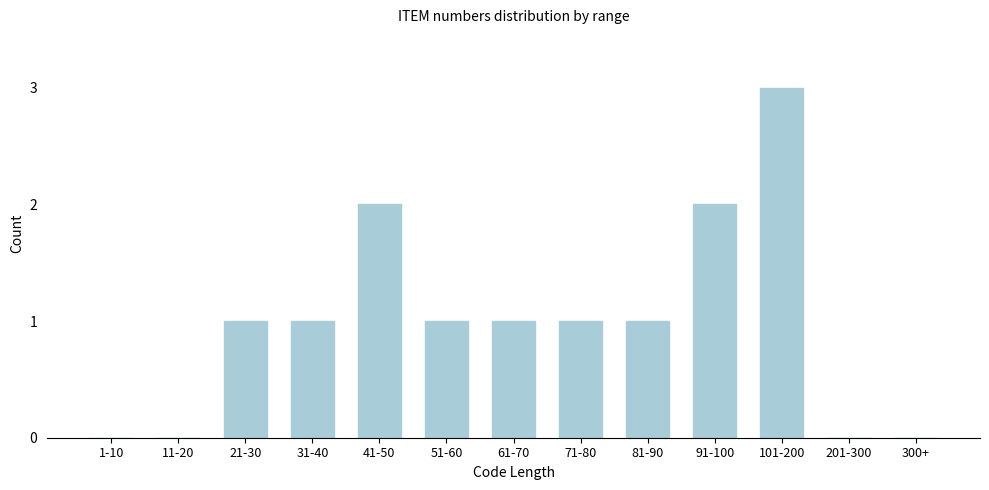

Reading left to right, extract all data points from this chart.

1-10=0	11-20=0	21-30=1	31-40=1	41-50=2	51-60=1	61-70=1	71-80=1	81-90=1	91-100=2	101-200=3	201-300=0	300+=0